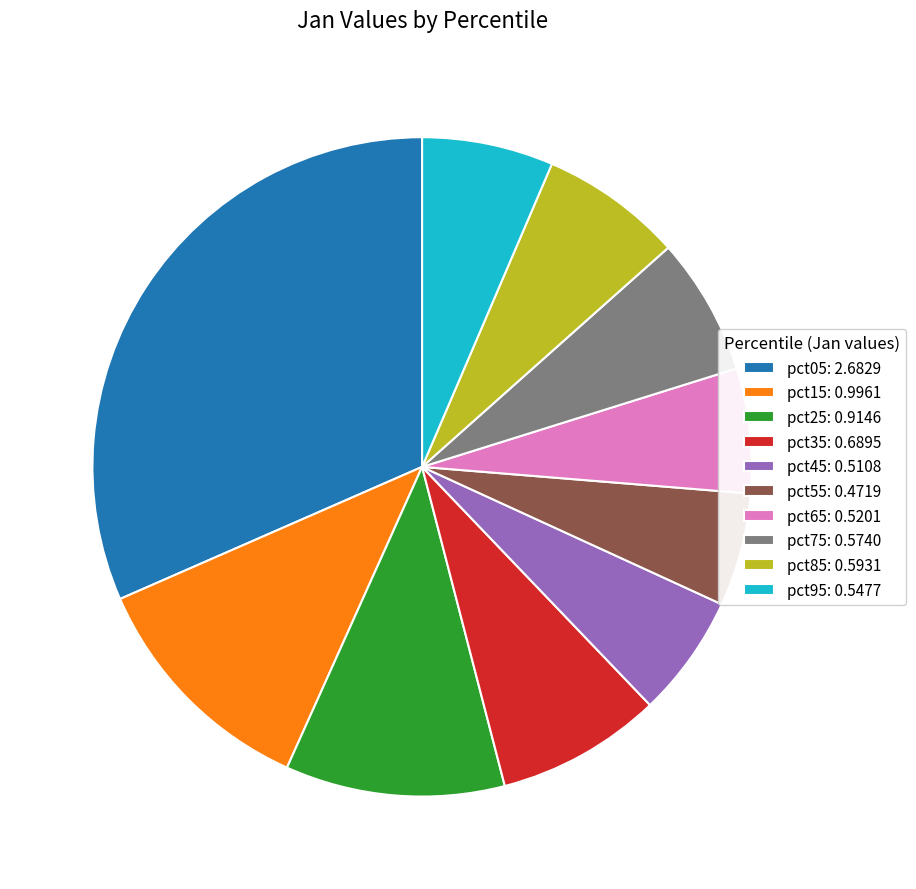

Which has a higher value, pct35: 0.6895 or pct75: 0.5740?

pct35: 0.6895